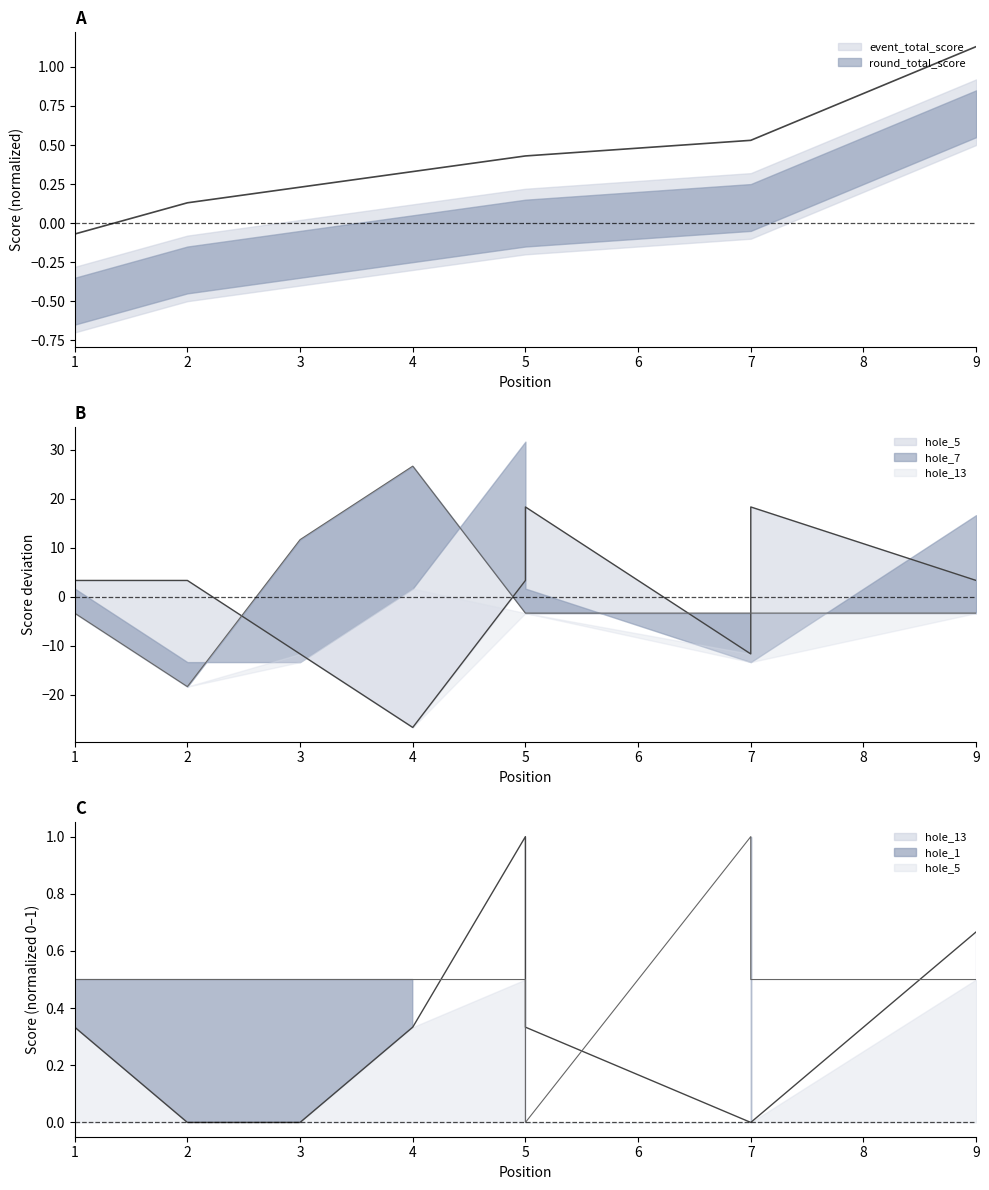

The hole_5 series shows -26.7 at 4. True or false?

True